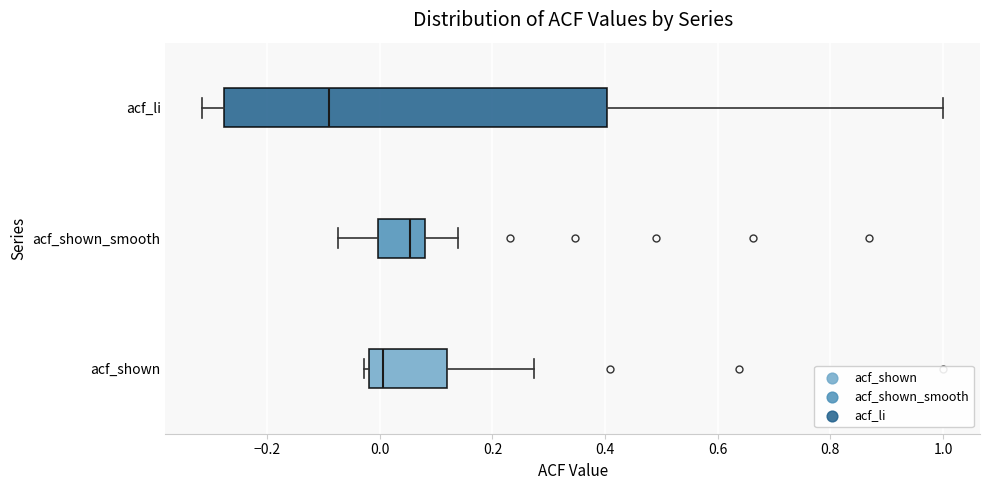

Reading bottom to top, read every box against the x-axis: the position of its median line, the range the box covers, and the ends of its whiskers. The values are not printed on the chart, so give them approximately, as read against the axis.

acf_shown: median 0.00, box -0.02 to 0.12, whiskers -0.02 (just left of the box's left edge) to 0.28
acf_shown_smooth: median 0.06, box 0.00 to 0.08, whiskers -0.08 to 0.14
acf_li: median -0.08, box -0.28 to 0.40, whiskers -0.32 to 1.00